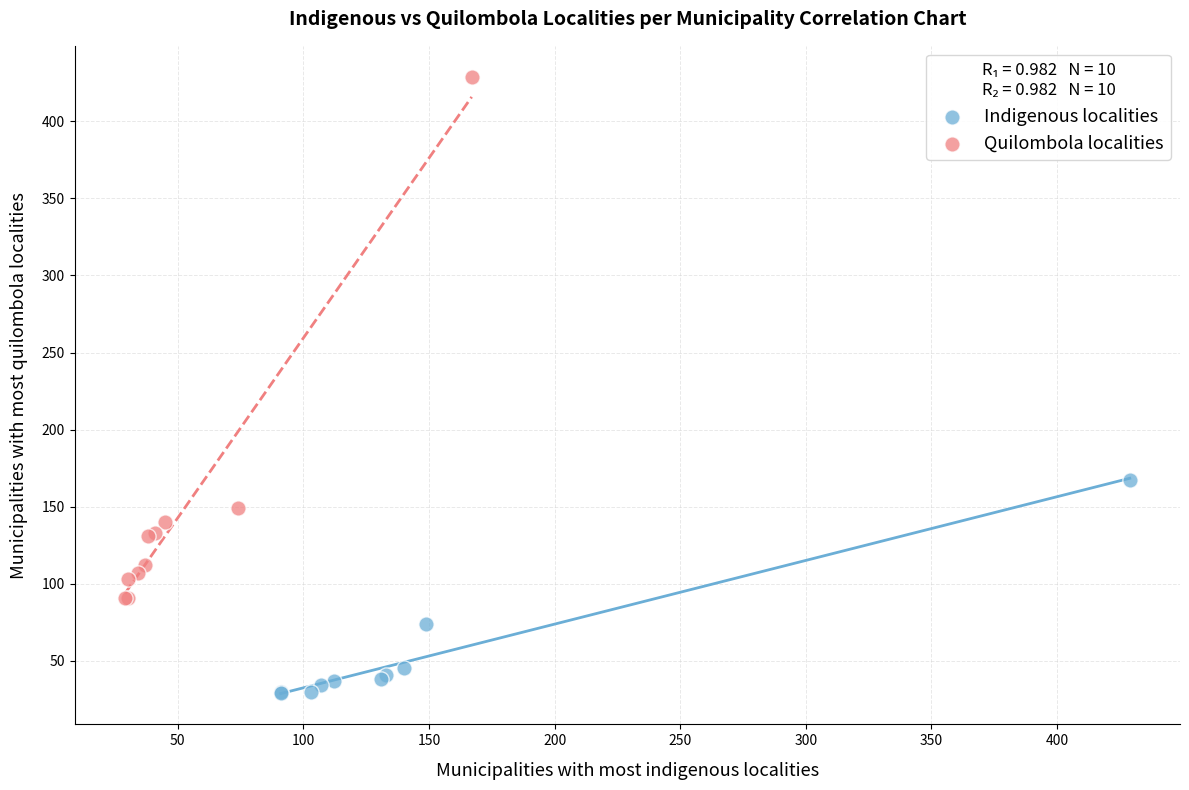

Which series reaches the maximum Y coordinate?

Quilombola localities